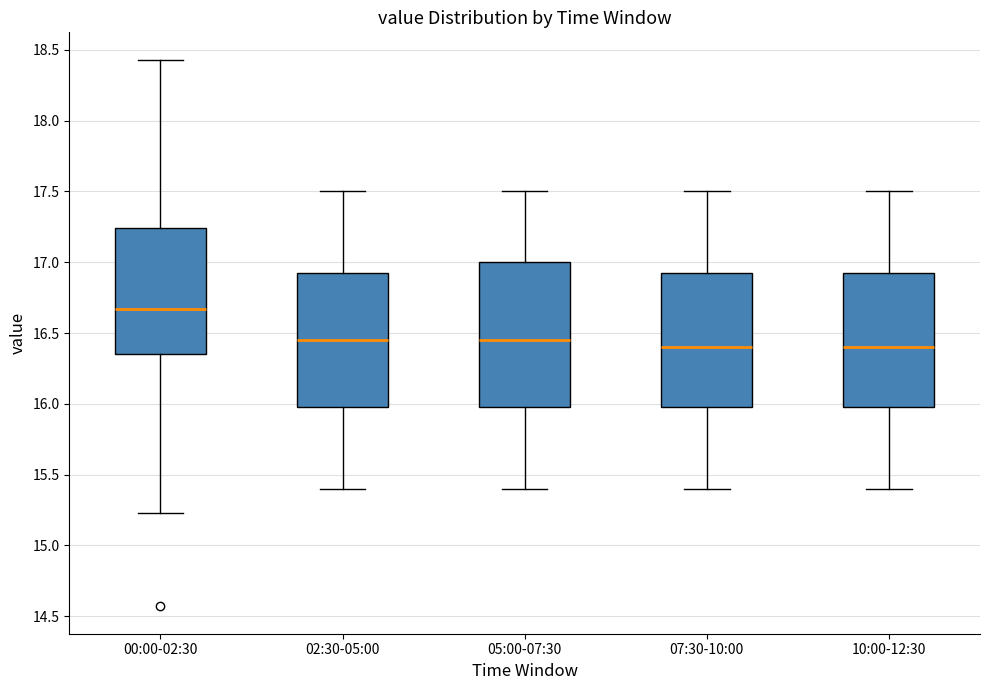

Reading left to right, read every box against the y-axis: the position of its median line, the range the box covers, and the ends of its whiskers. The values are not printed on the chart, so give them approximately, as read against the axis.

00:00-02:30: median 16.65, box 16.35 to 17.25, whiskers 15.25 to 18.45
02:30-05:00: median 16.45, box 16.00 to 16.95, whiskers 15.40 to 17.50
05:00-07:30: median 16.45, box 16.00 to 17.00, whiskers 15.40 to 17.50
07:30-10:00: median 16.40, box 16.00 to 16.95, whiskers 15.40 to 17.50
10:00-12:30: median 16.40, box 16.00 to 16.95, whiskers 15.40 to 17.50